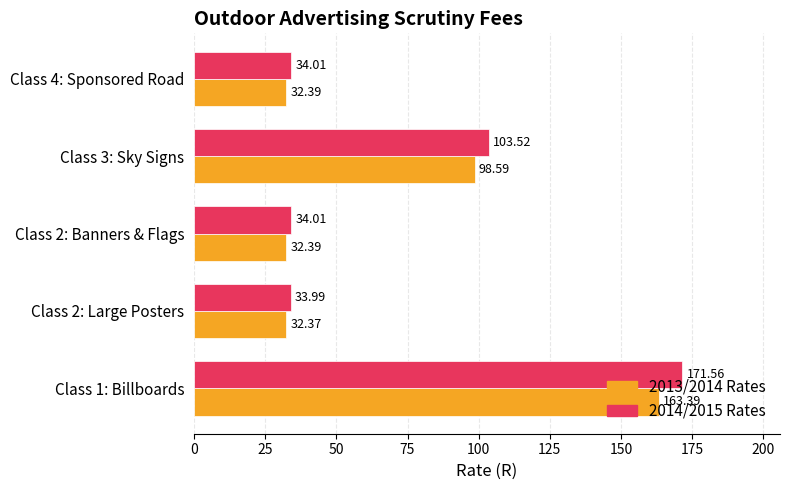

How many data points does each series have?

5